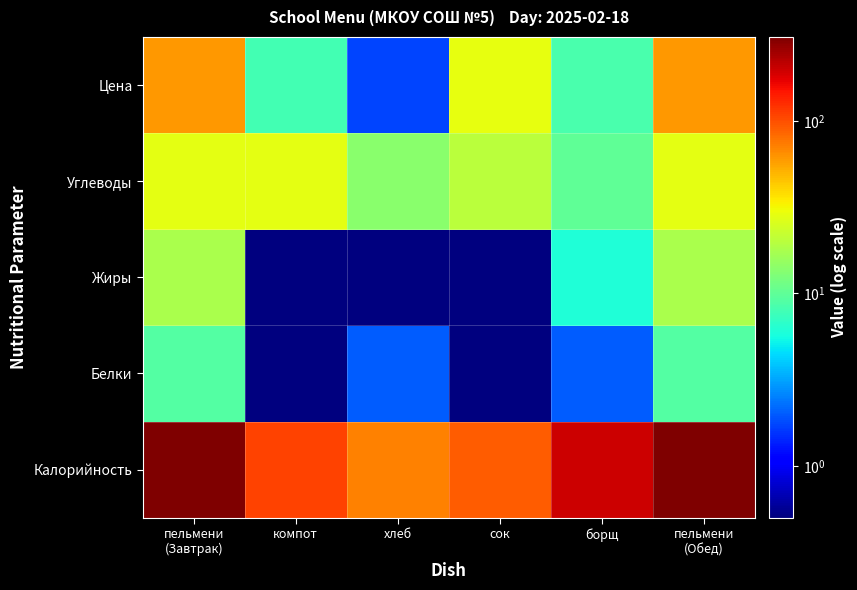

What is the spread (max minus min) of values at сок?

89.9